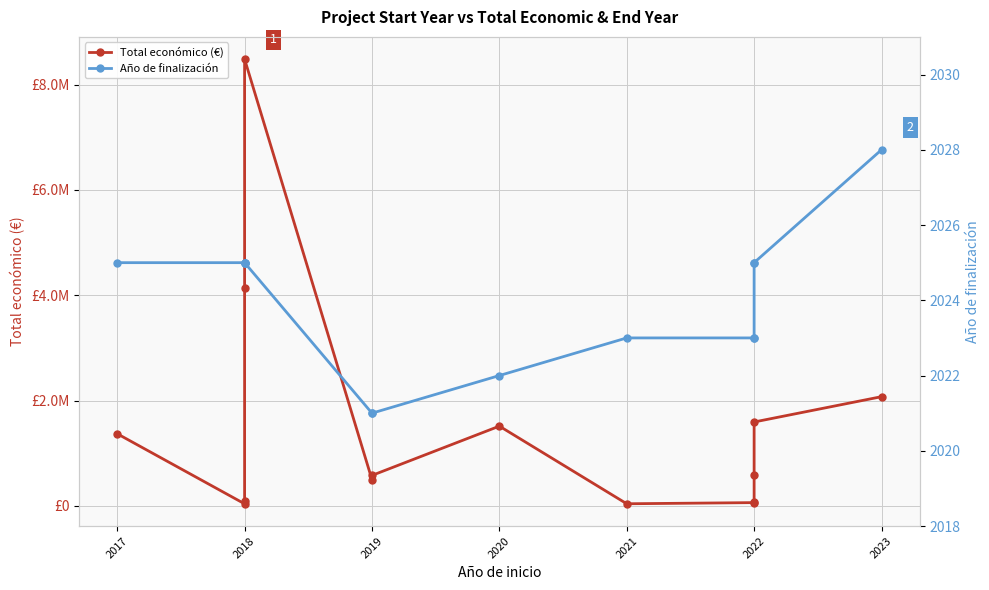

What is the value of the Año de finalización point at the 3rd from the left?

2025